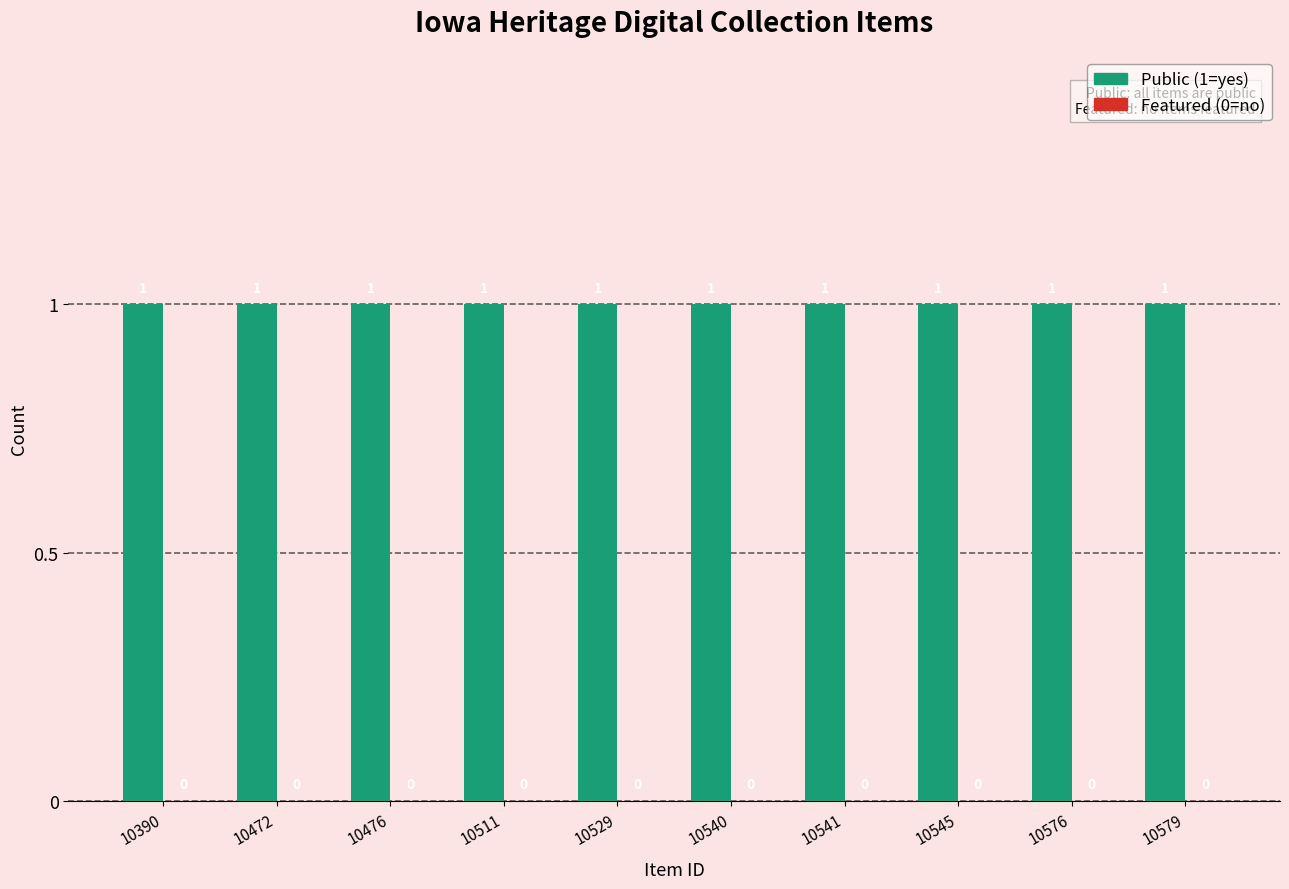

At how many categories does at least one series exceed 0?

10